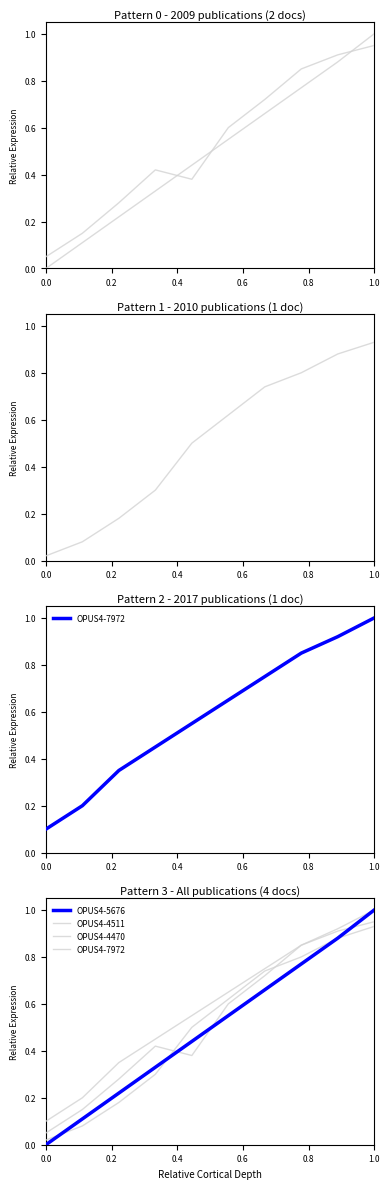

Reading right to left, extract all data points from this chart.

OPUS4-5676: 1.0	0.9	0.8	0.7	0.6	0.4	0.3	0.2	0.1	0.0
OPUS4-4511: 0.9	0.9	0.8	0.7	0.6	0.4	0.4	0.3	0.1	0.1
OPUS4-4470: 0.9	0.9	0.8	0.7	0.6	0.5	0.3	0.2	0.1	0.0
OPUS4-7972: 1.0	0.9	0.8	0.8	0.7	0.6	0.5	0.3	0.2	0.1